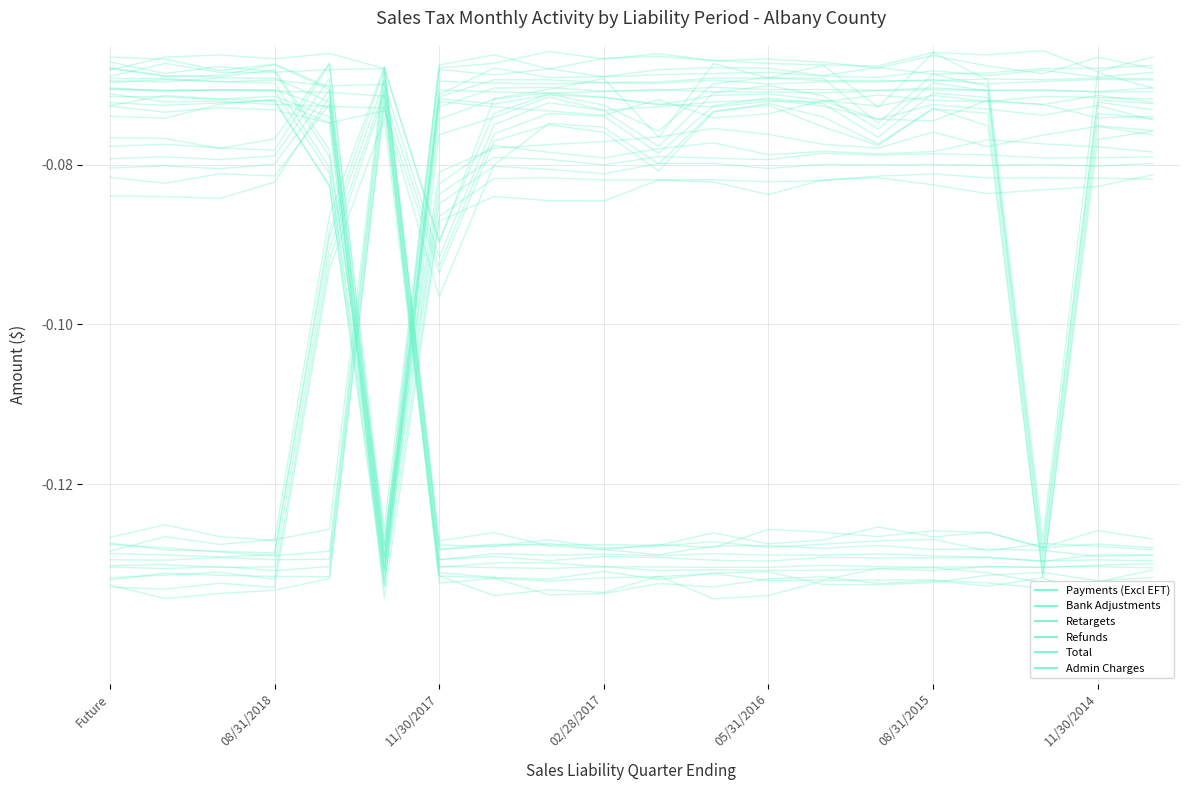

The value of Admin Charges at 05/31/2016 is -0.1. True or false?

True